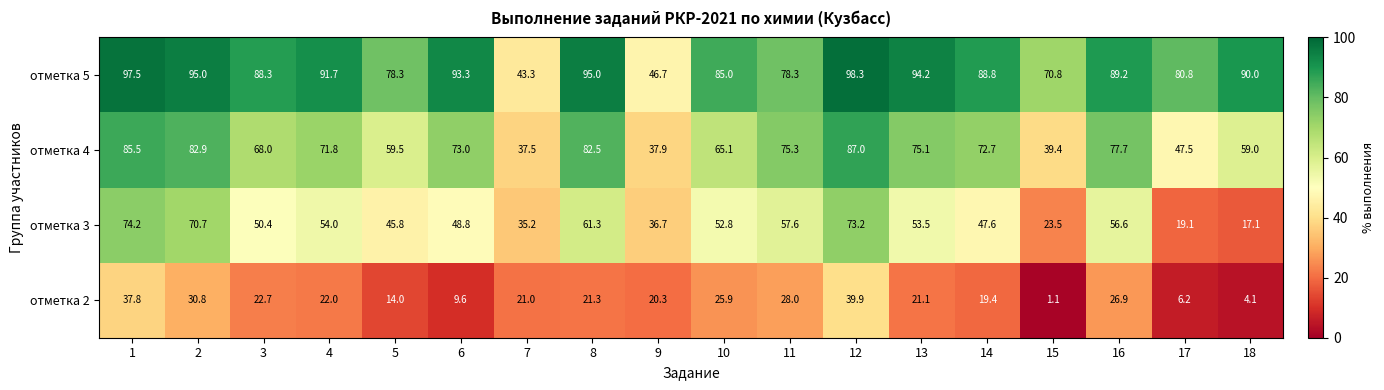

The отметка 5 series shows 53.5 at 6. True or false?

False